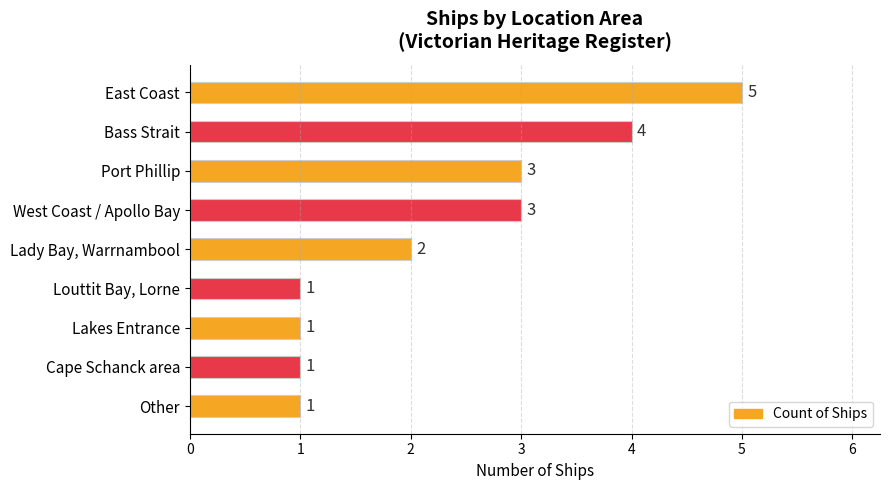

What is the smallest value displayed?

1